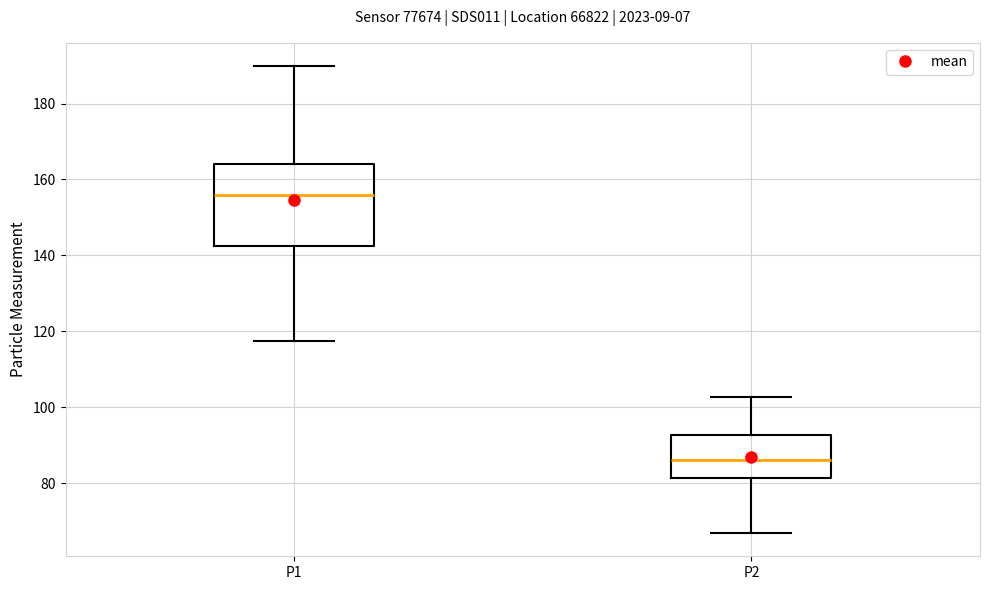

Which box is the tallest, from its lower edge to its upper edge?

P1